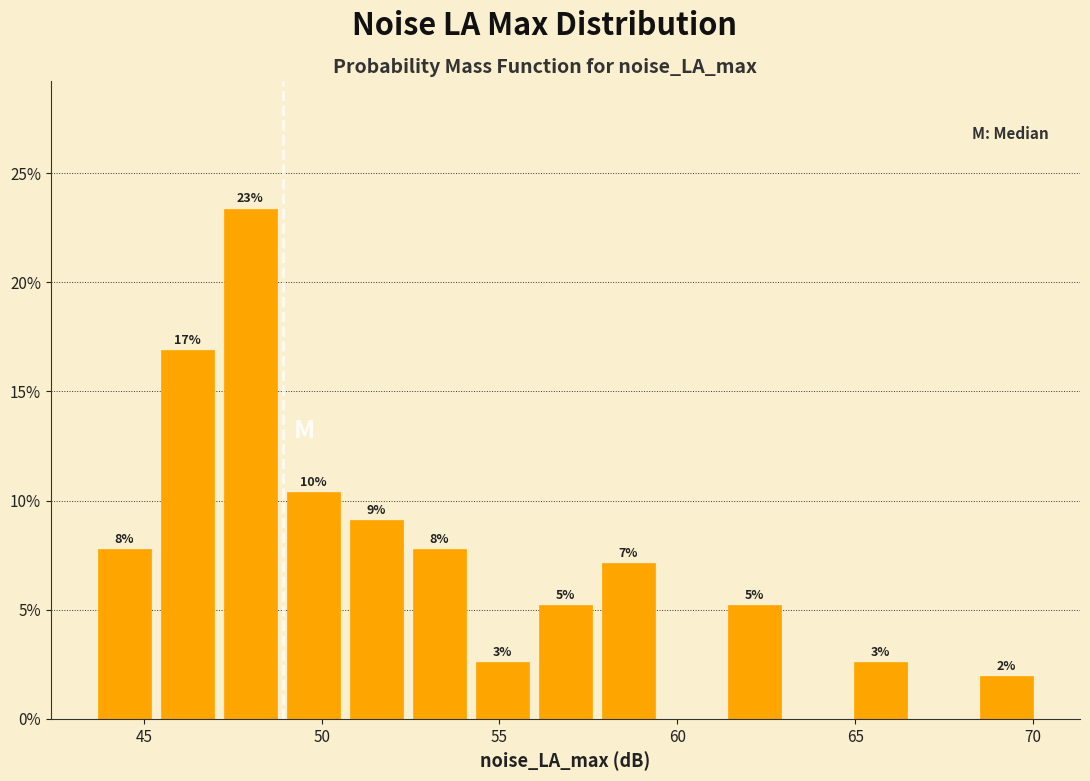

Read against the x-axis, roughly where is the centre of the tallest bar?

48.0